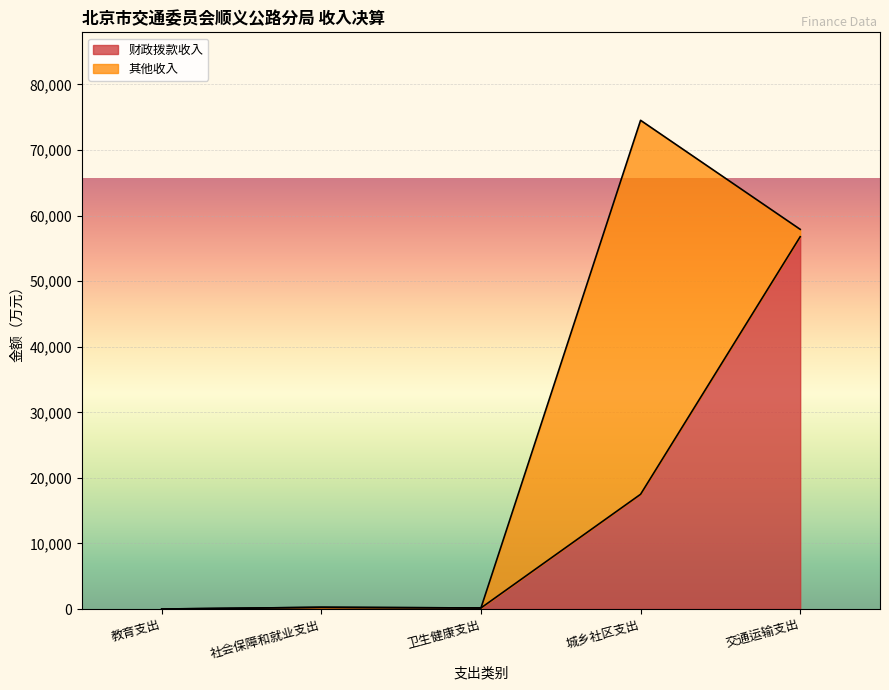

How many points are lower than both their immediate neighbors (excluding endpoints)?

1